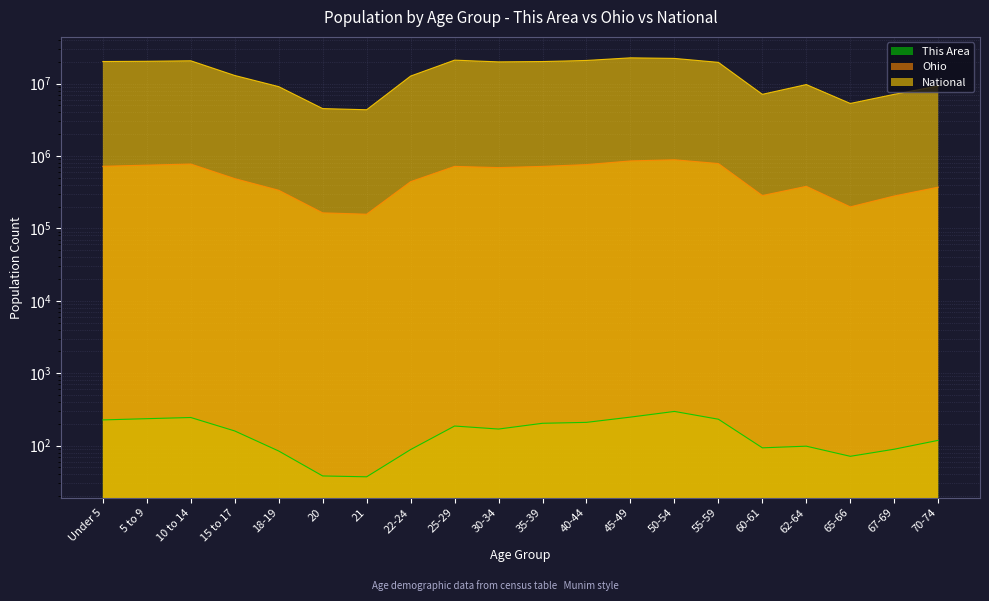

Between 45-49 and 62-64, which is larger?

45-49